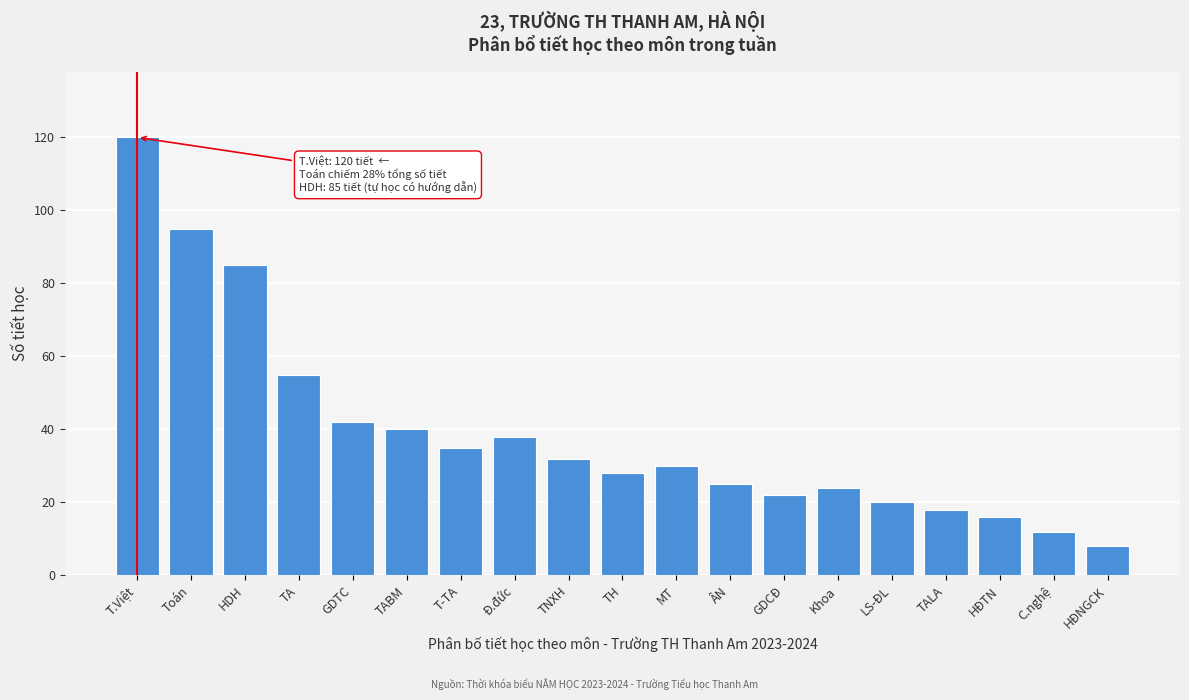

Reading left to right, what are all the values shown in this chart?

120	95	85	55	42	40	35	38	32	28	30	25	22	24	20	18	16	12	8